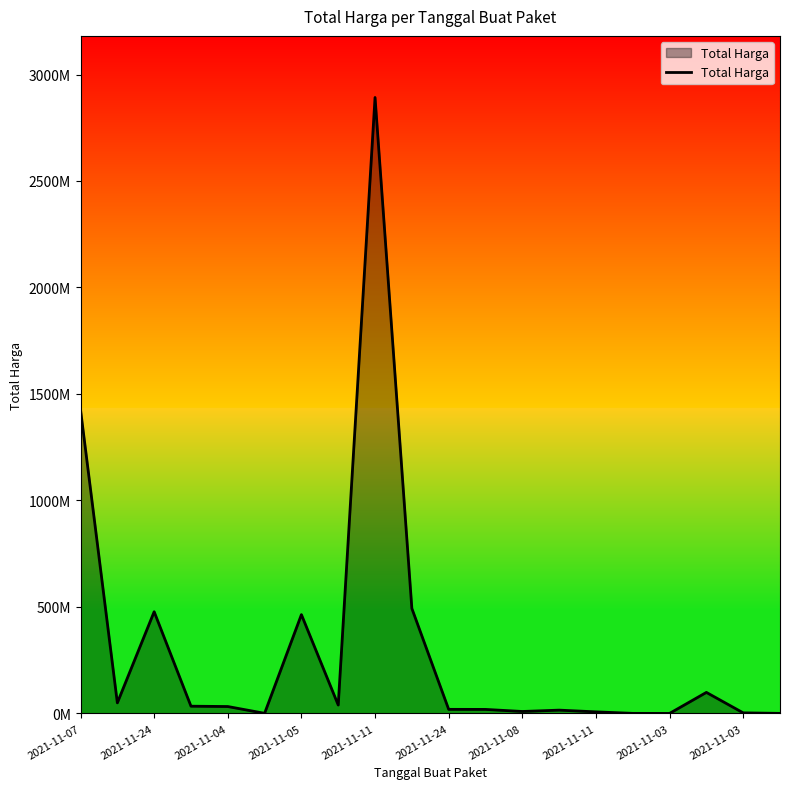

What is the value of the 8th point from the left?

32441200